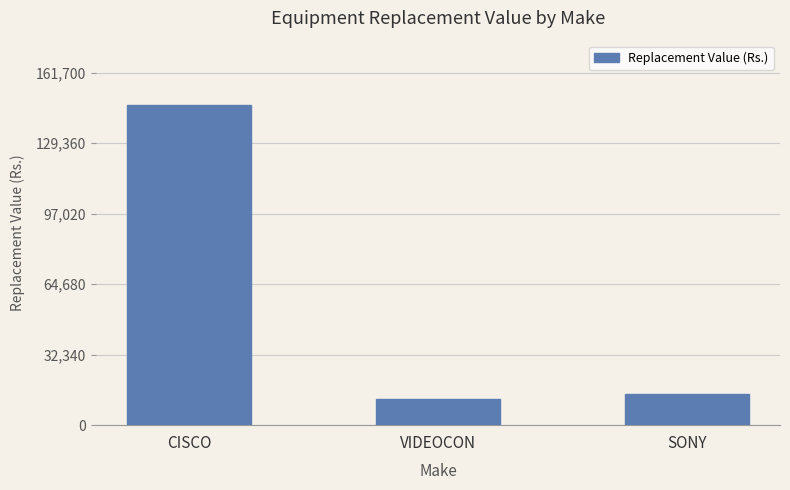

Is it true that the value at CISCO is 147000?

True